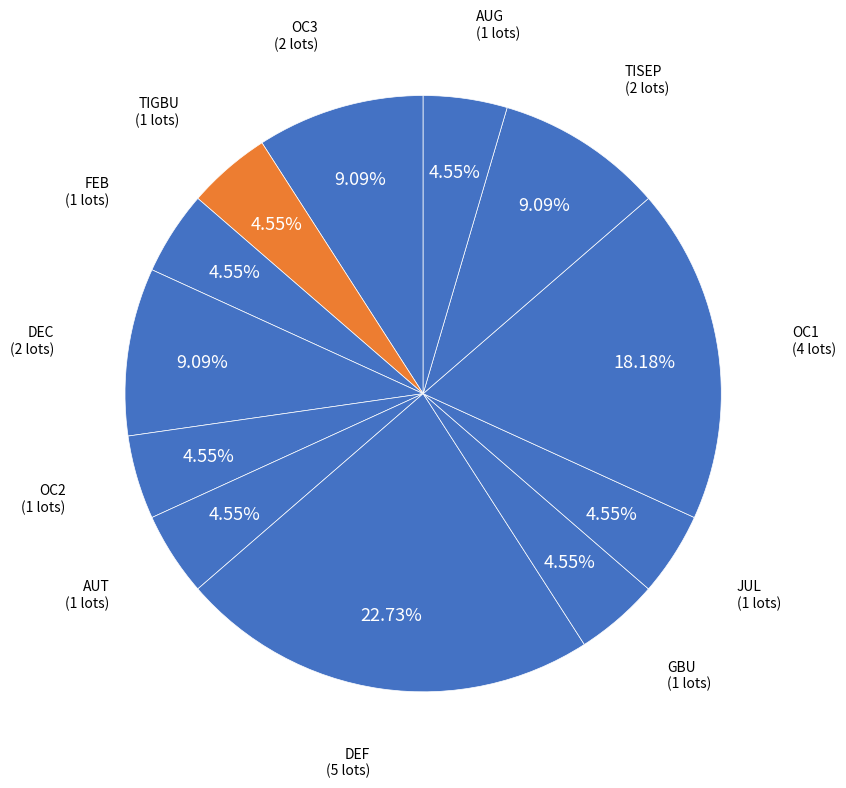

Which category has the smallest portion of the pie?

TIGBU